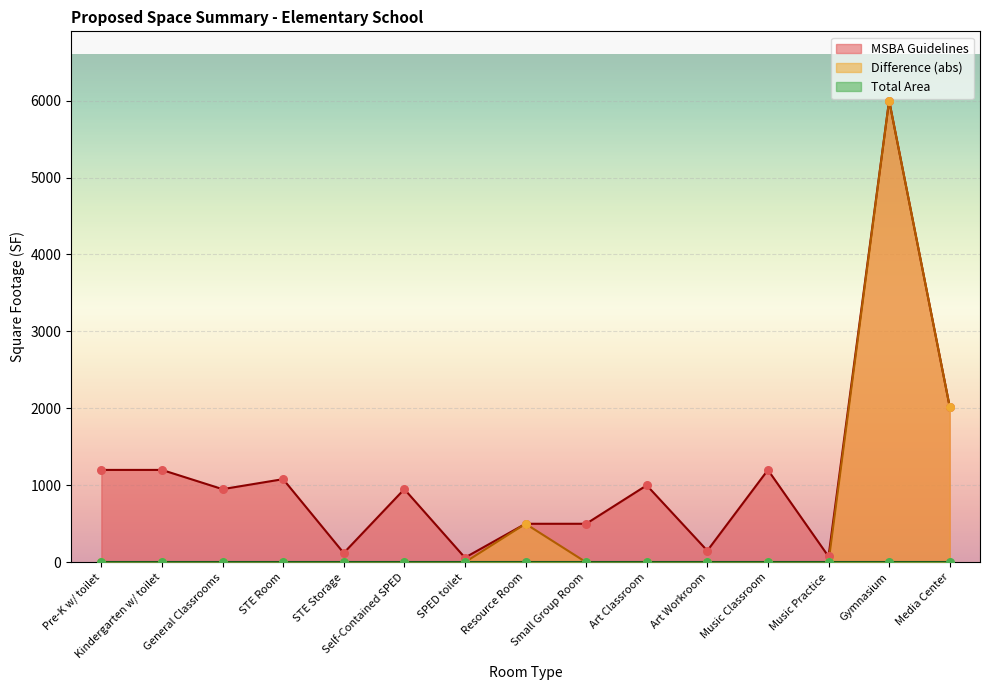

At how many categories does at least one series exceed 466?

11